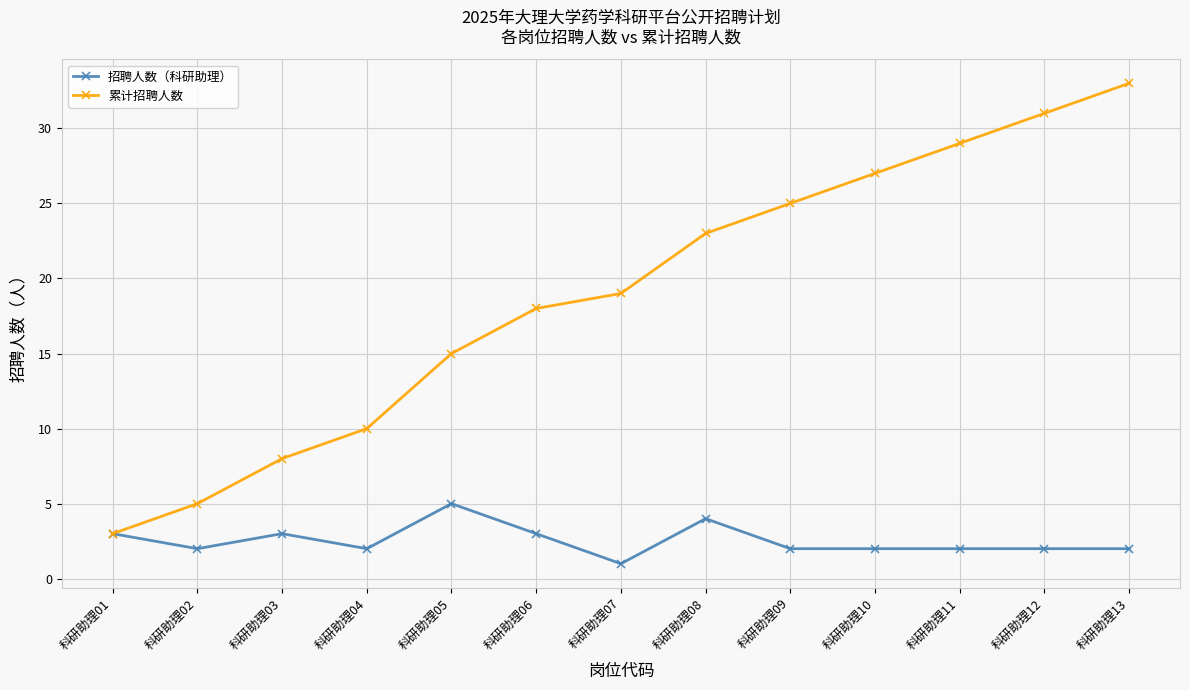

True or false: 招聘人数（科研助理） has a value of 2 at 科研助理04.

True